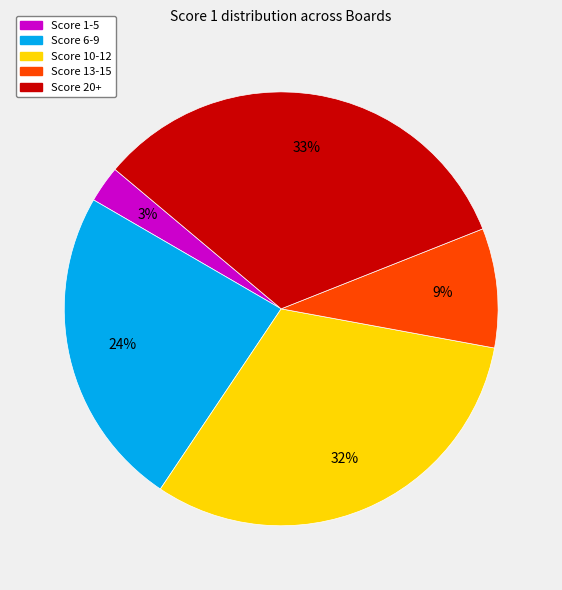

Is there a majority slice in this chart?

No